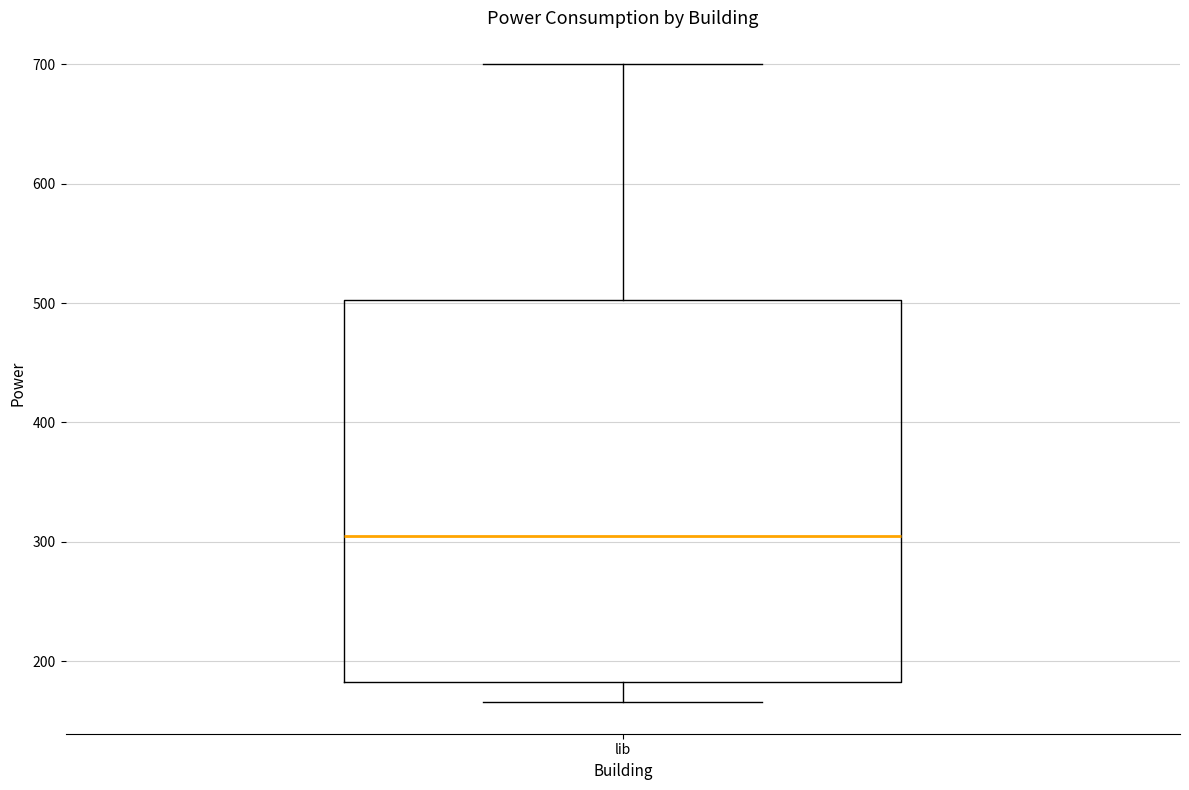

Where does the upper whisker of the box for lib end on the y-axis? The values are not printed on the chart, so give them approximately, as read against the axis.

700